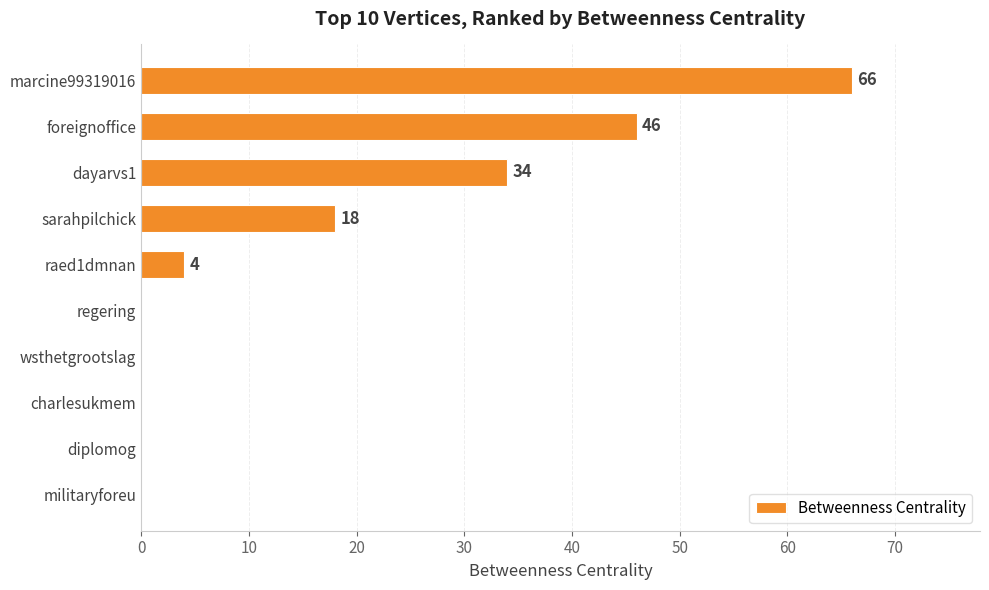

What is the sum of all values?

168